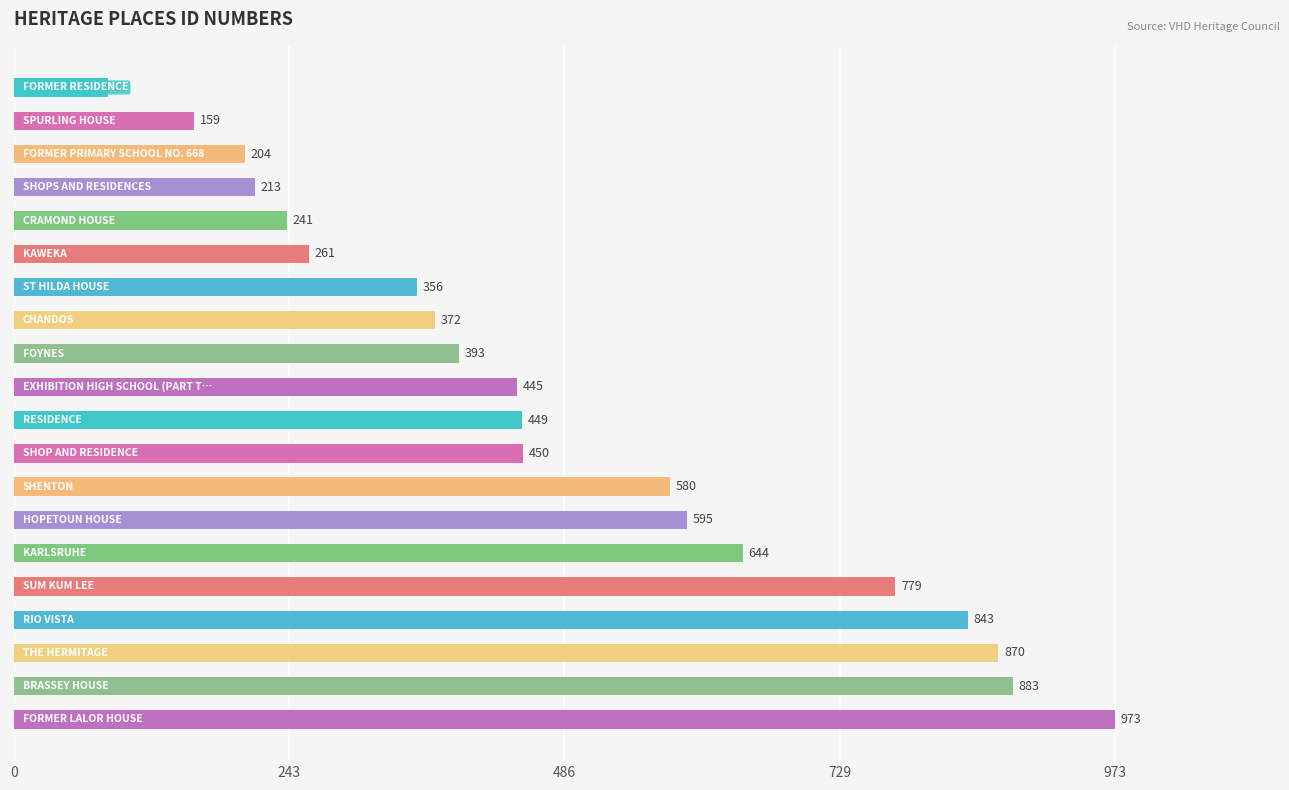

What is the greatest value displayed?

973